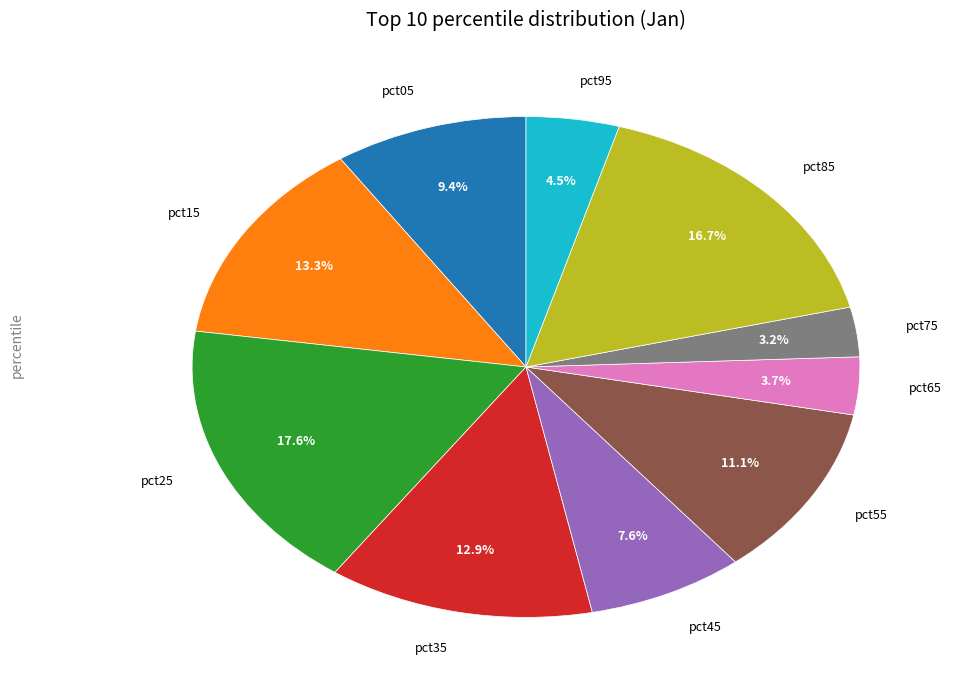

To the nearest percent, what is the average slice percentage?

10%